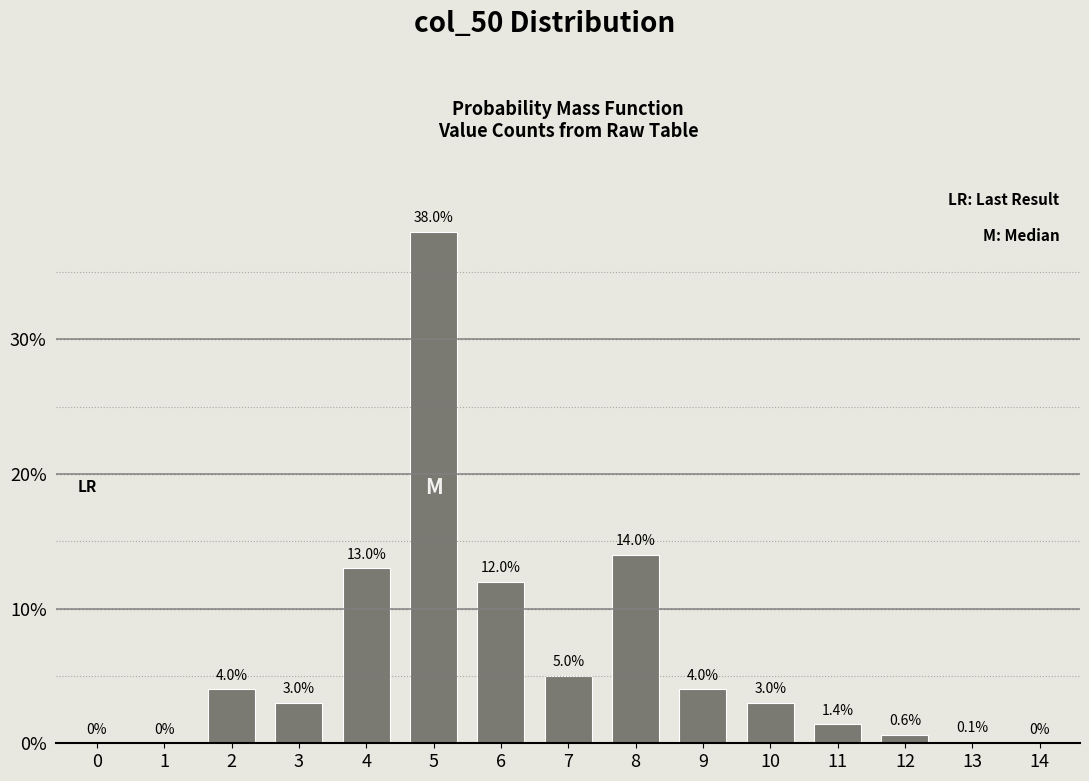

Reading left to right, transcribe all the data shown in this chart.

0=0.0	1=0.0	2=4.0	3=3.0	4=13.0	5=38.0	6=12.0	7=5.0	8=14.0	9=4.0	10=3.0	11=1.4	12=0.6	13=0.1	14=0.0